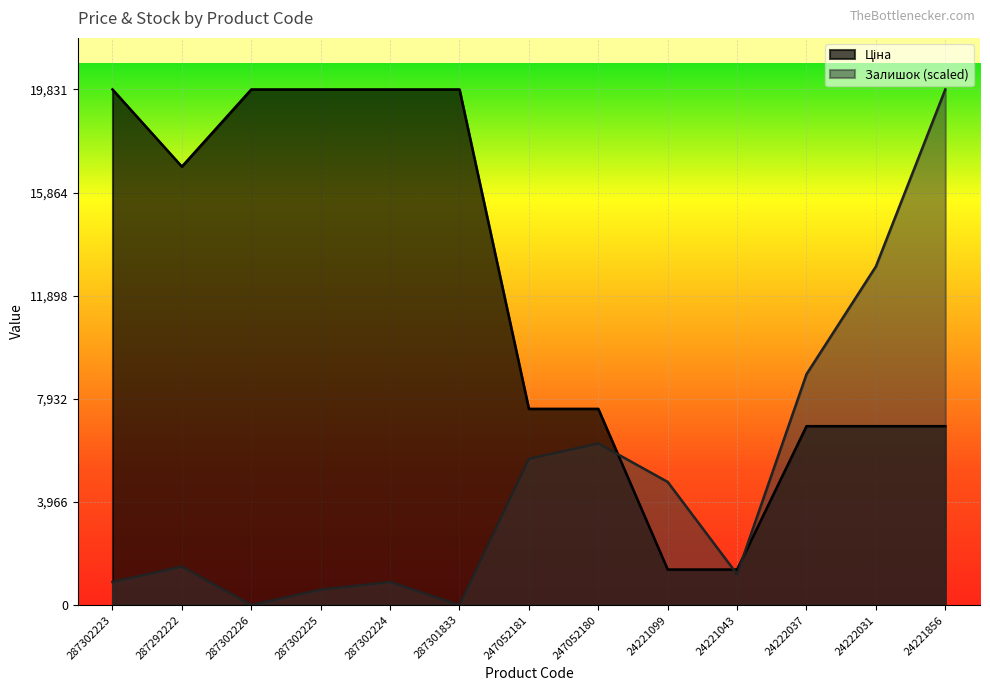

What are all the series names shown in the legend?

Ціна, Залишок